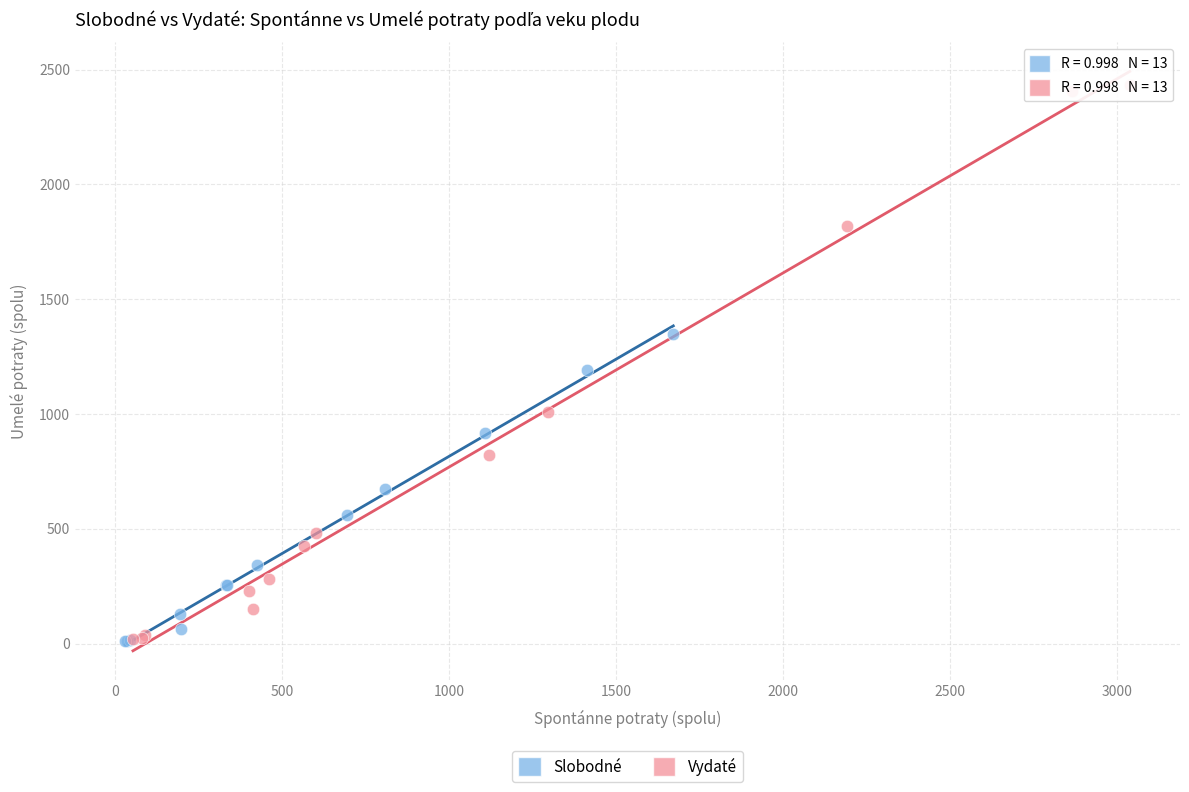

Which series contains the highest Y value?

Vydaté